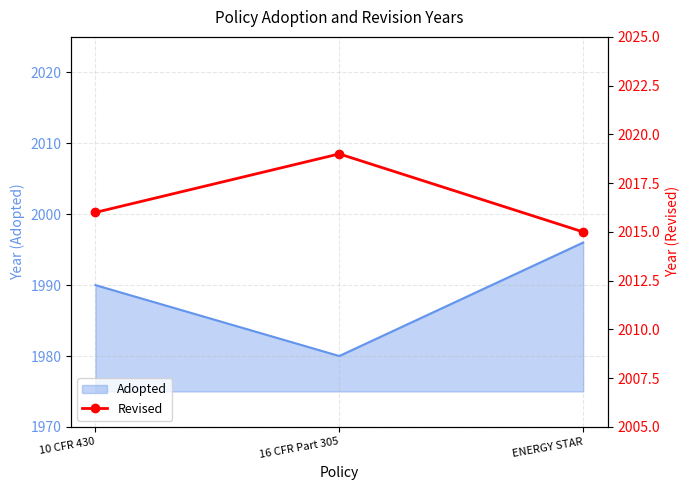

True or false: Adopted has a value of 1996 at ENERGY STAR.

True